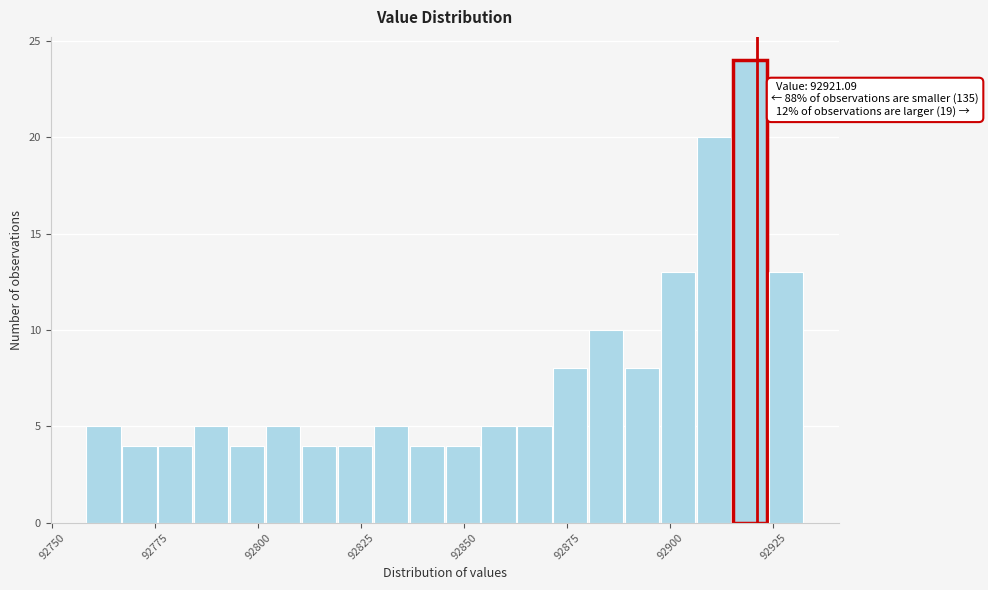

Around what value on the x-axis is the tallest bar? Give the approximate position of its centre, as read against the axis.

92920